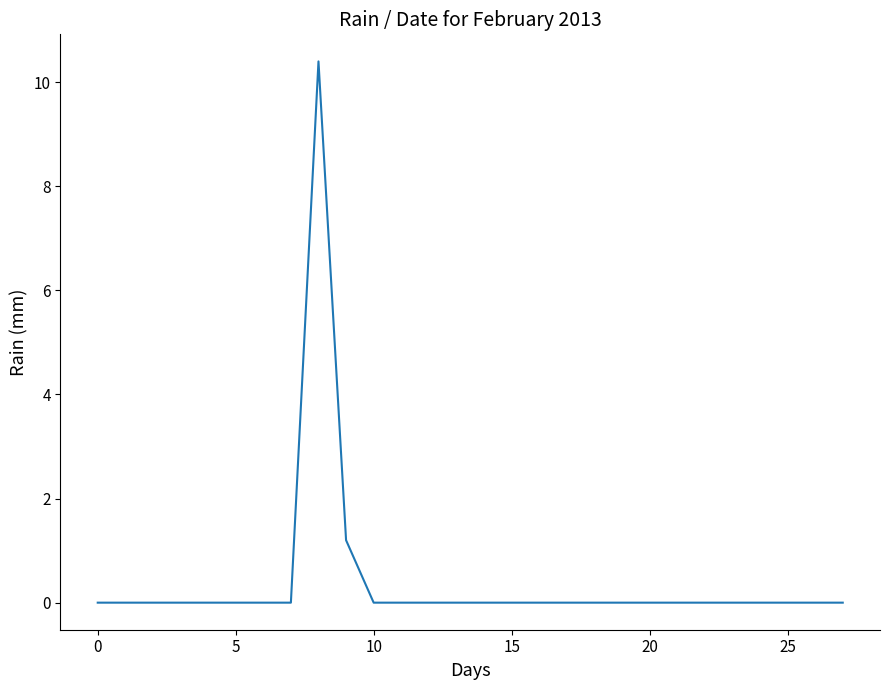

How many series are shown in this chart?

1